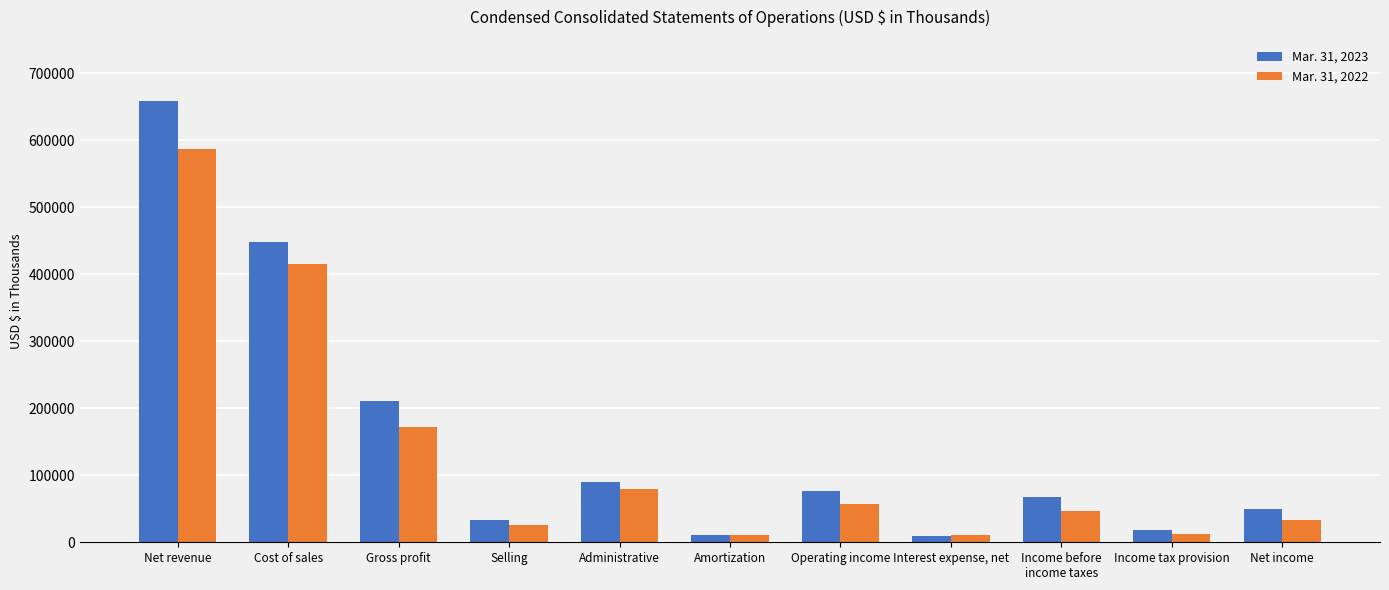

What value does the Mar. 31, 2023 series have at Income tax provision?

18085